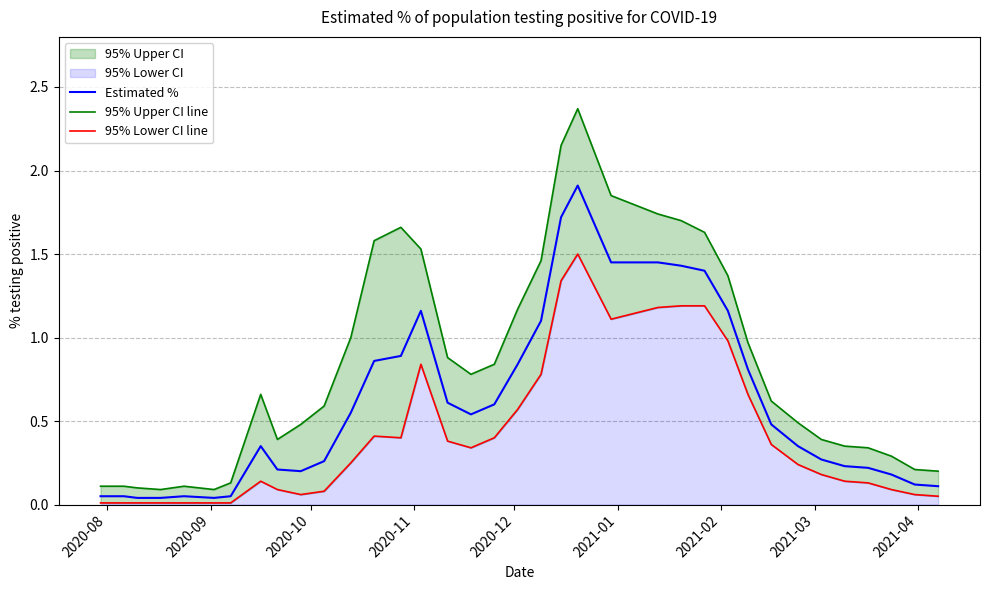

Reading left to right, what are all the values shown in this chart?

Estimated %: 0.1	0.1	0.0	0.0	0.1	0.0	0.1	0.3	0.2	0.2	0.3	0.6	0.9	0.9	1.2	0.6	0.5	0.6	0.8	1.1	1.7	1.9	1.4	1.4	1.4	1.4	1.2	0.8	0.5	0.3	0.3	0.2	0.2	0.2	0.1	0.1
95% Upper CI line: 0.1	0.1	0.1	0.1	0.1	0.1	0.1	0.7	0.4	0.5	0.6	1.0	1.6	1.7	1.5	0.9	0.8	0.8	1.2	1.5	2.1	2.4	1.9	1.7	1.7	1.6	1.4	1.0	0.6	0.5	0.4	0.3	0.3	0.3	0.2	0.2
95% Lower CI line: 0.0	0.0	0.0	0.0	0.0	0.0	0.0	0.1	0.1	0.1	0.1	0.2	0.4	0.4	0.8	0.4	0.3	0.4	0.6	0.8	1.3	1.5	1.1	1.2	1.2	1.2	1.0	0.7	0.4	0.2	0.2	0.1	0.1	0.1	0.1	0.1